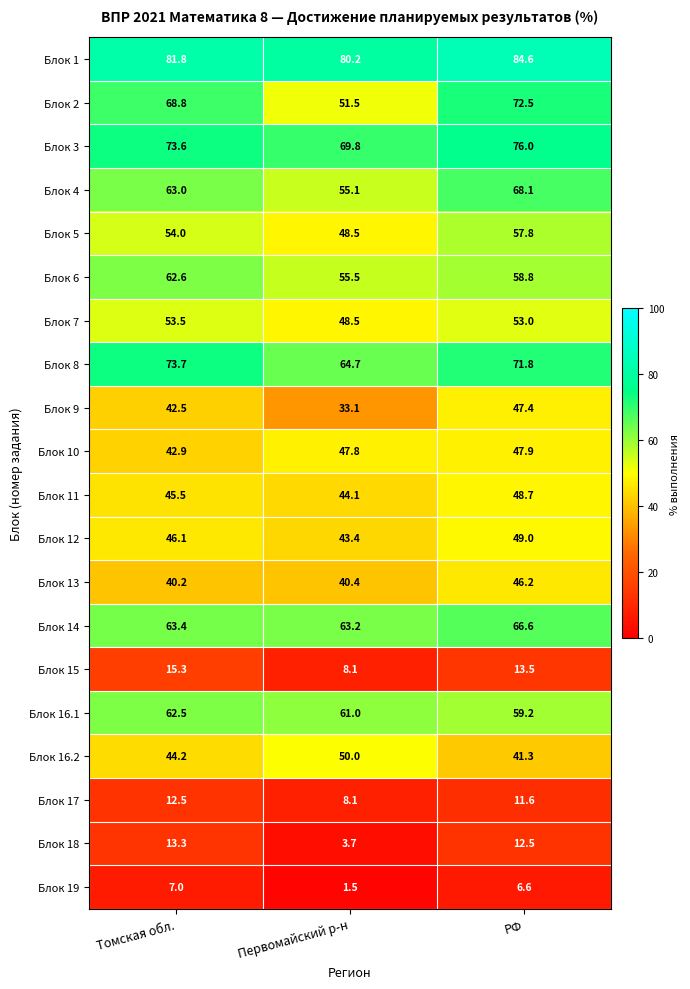

The value of Блок 6 at РФ is 36.0. True or false?

False